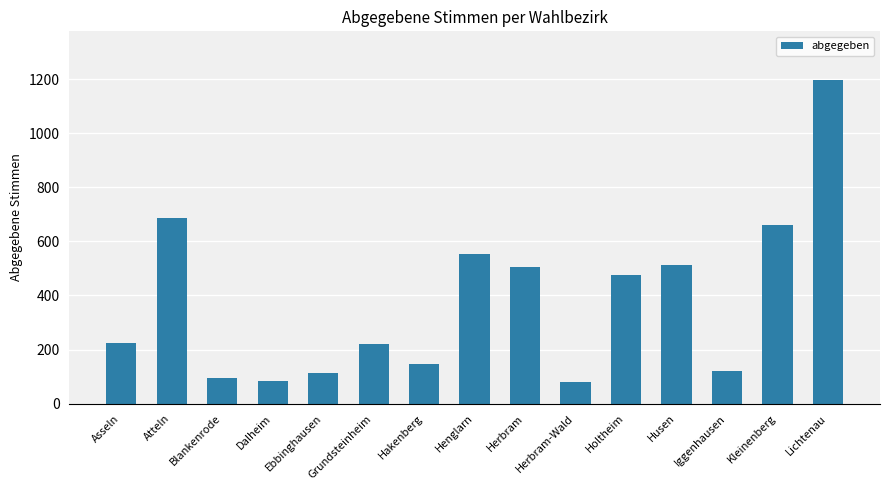

Count the number of data series in this chart.

1